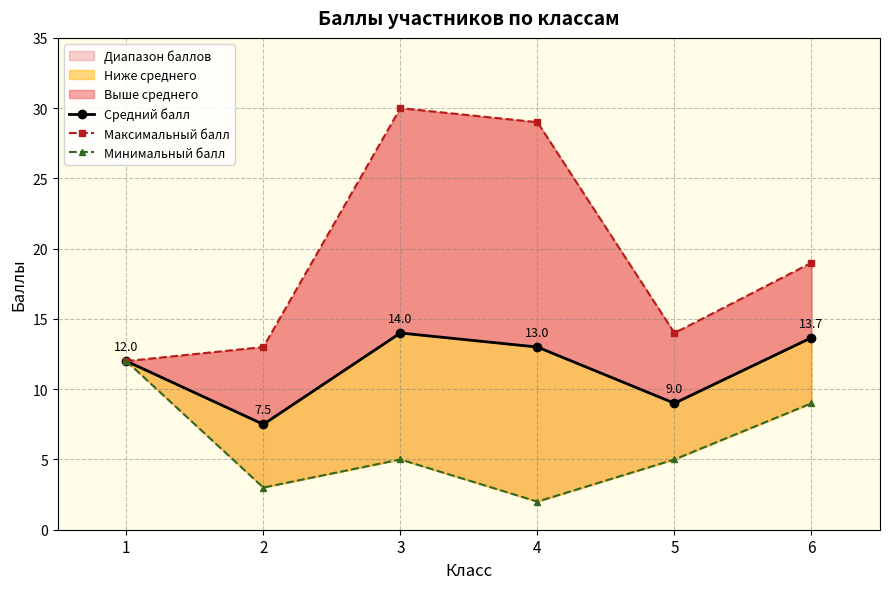

Rank the series by their maximum value, from lowest to highest.

Минимальный балл, Средний балл, Максимальный балл